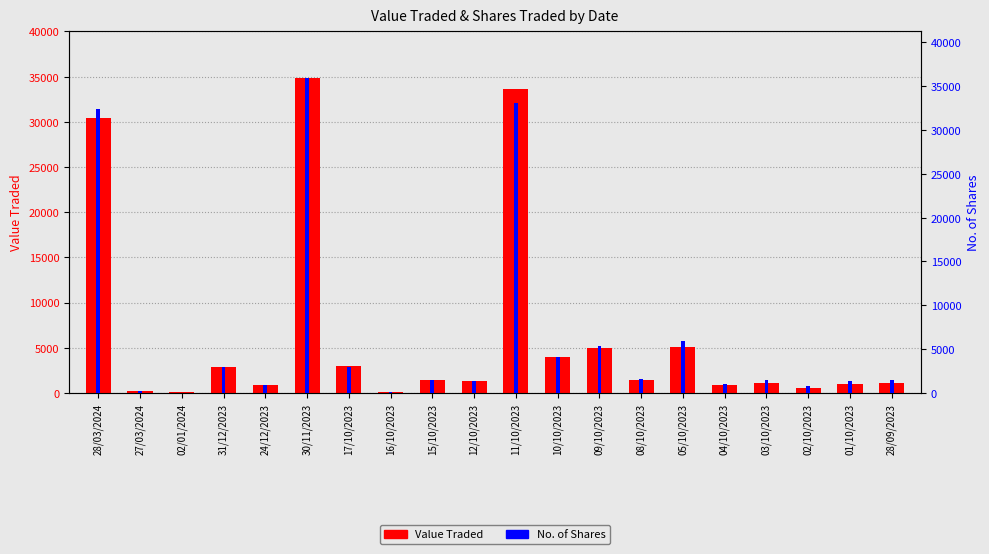

Rank the series by their average value, from lowest to highest.

Value Traded, No. of Shares